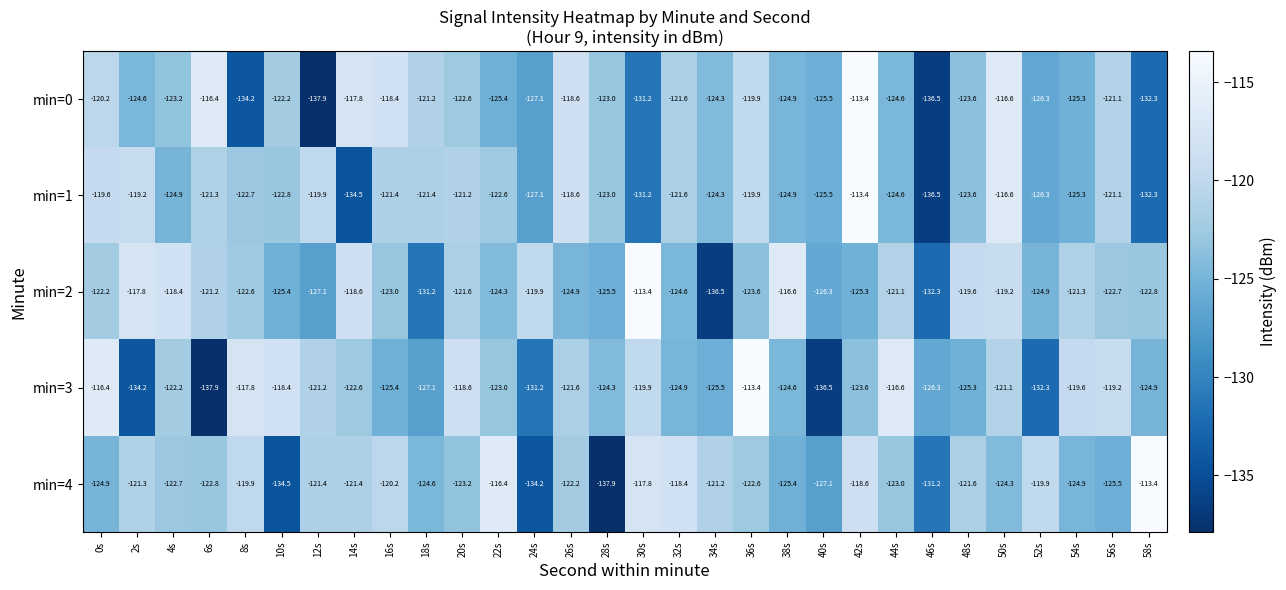

Which series changed the most between 18s and 52s?

min=2